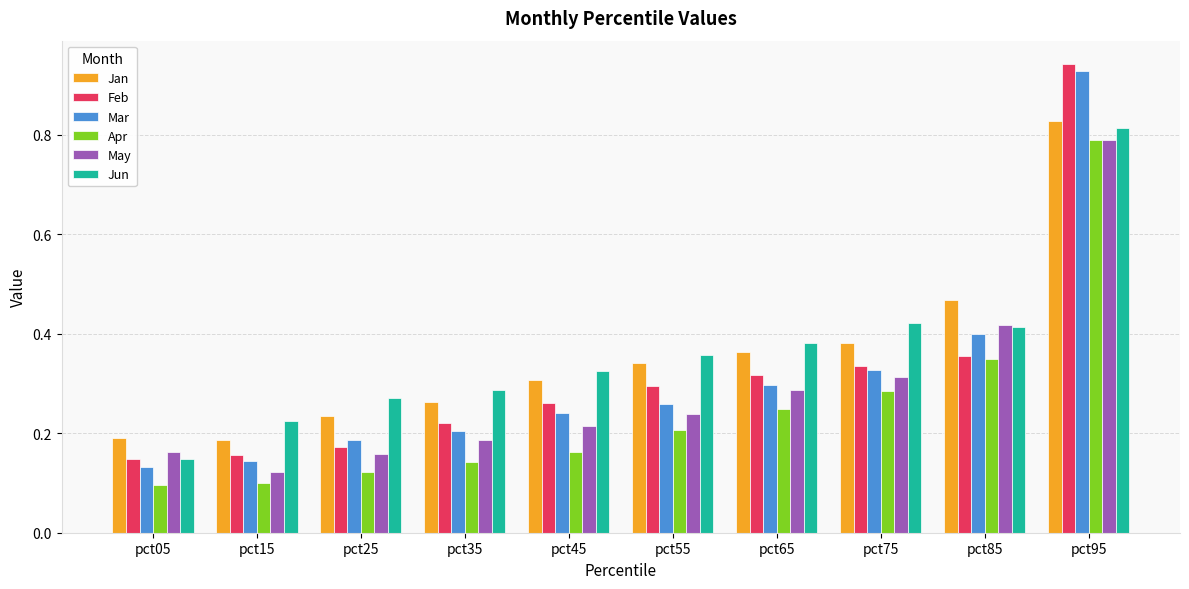

How many Jan values are between 0 and 1?

10